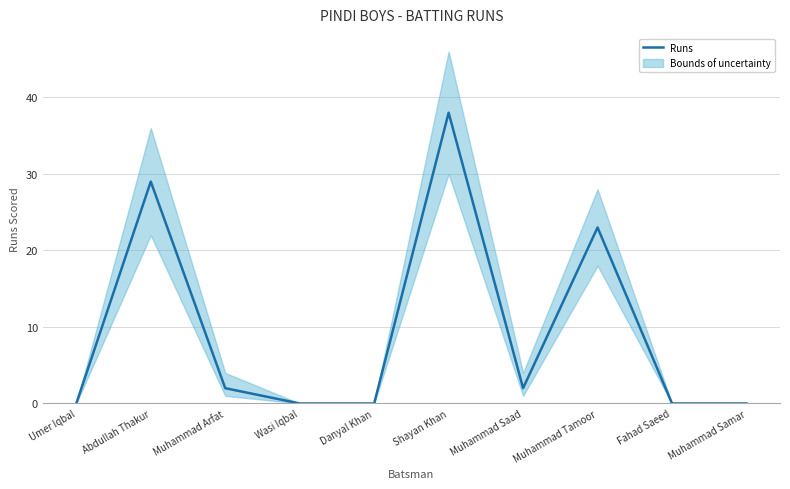

Rank the categories by value from highest to lowest.

Shayan Khan, Abdullah Thakur, Muhammad Tamoor, Muhammad Arfat, Muhammad Saad, Umer Iqbal, Wasi Iqbal, Danyal Khan, Fahad Saeed, Muhammad Samar